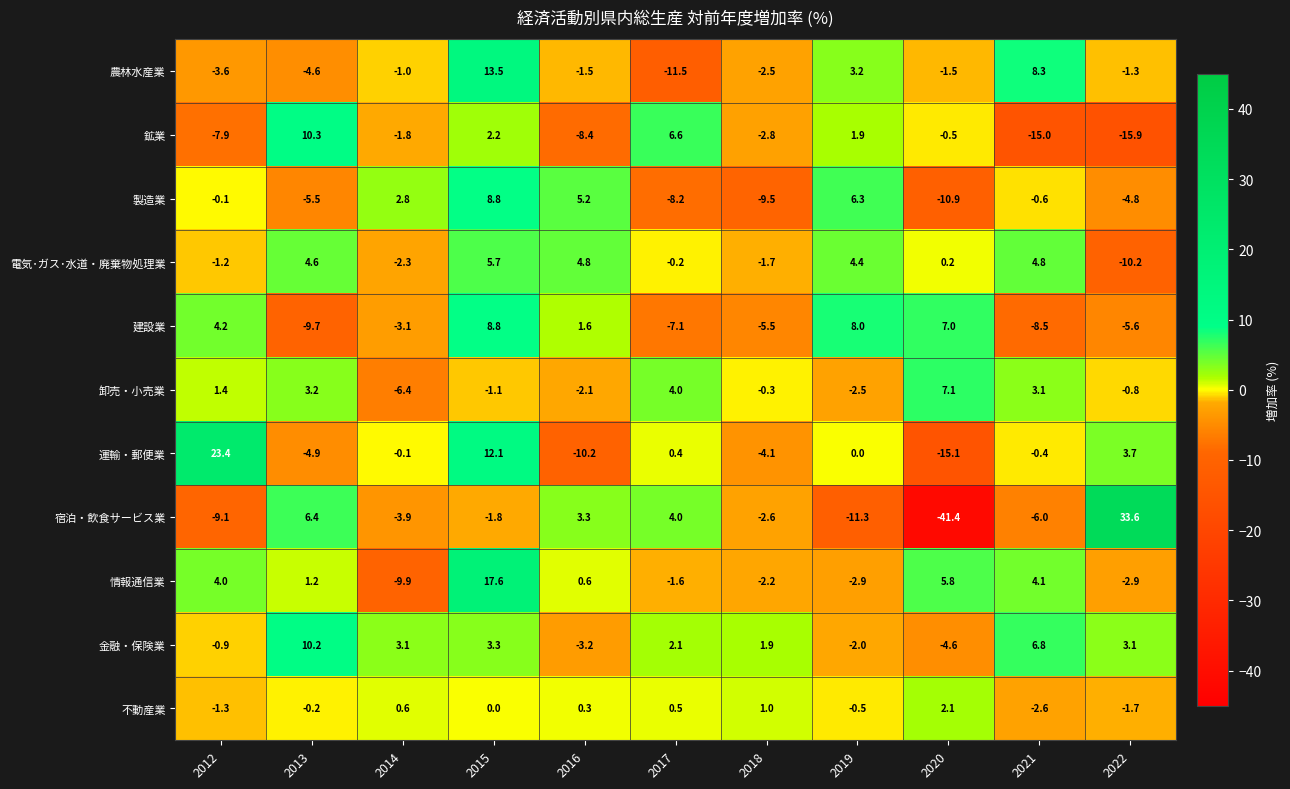

Count the number of data series in this chart.

11